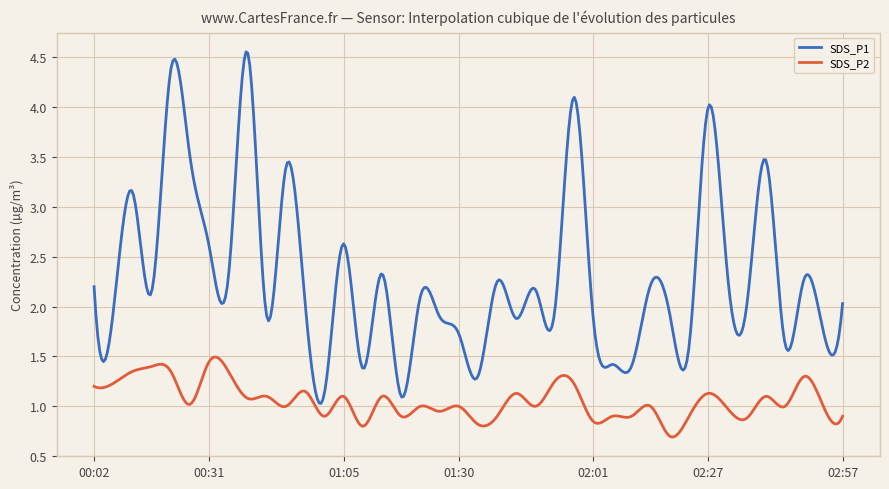

Which series has the largest total across all categories?

SDS_P1